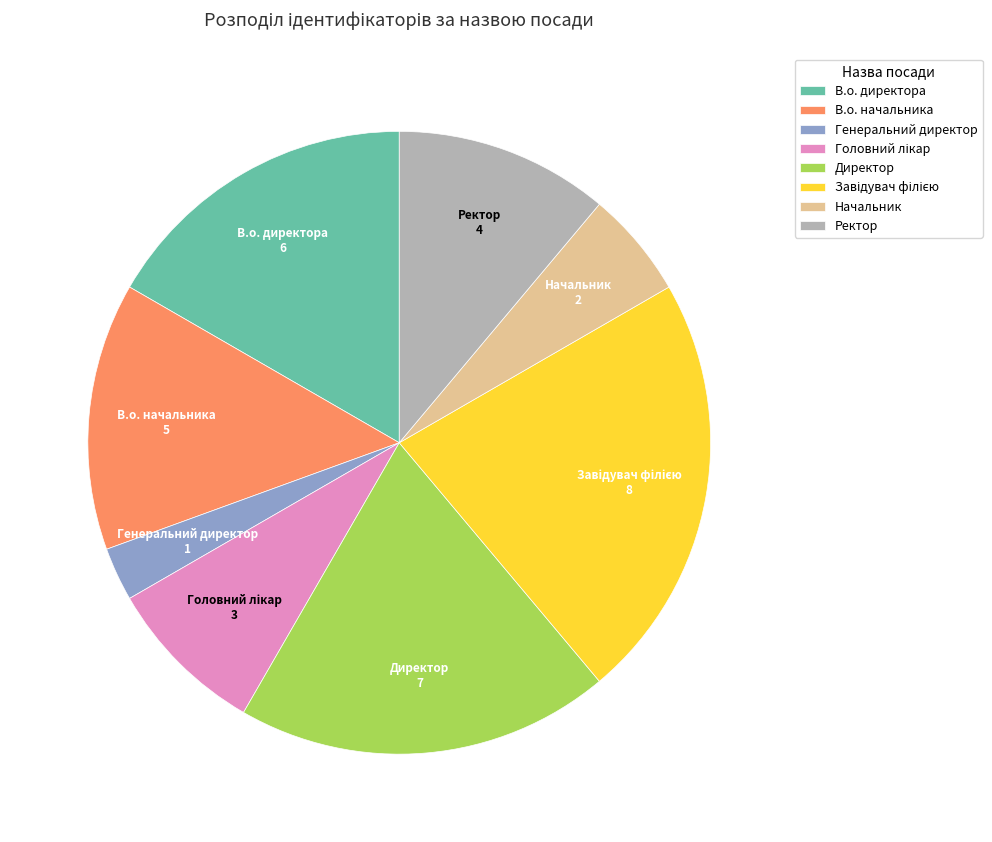

Does Ректор account for over 50% of the chart?

No